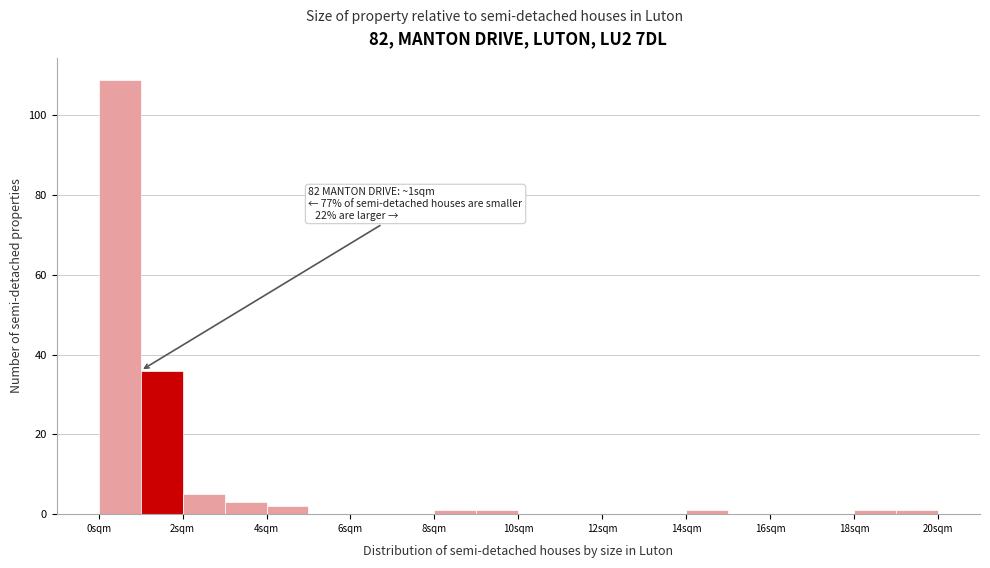

Over which range of the x-axis is the bar tallest?

0 to 1